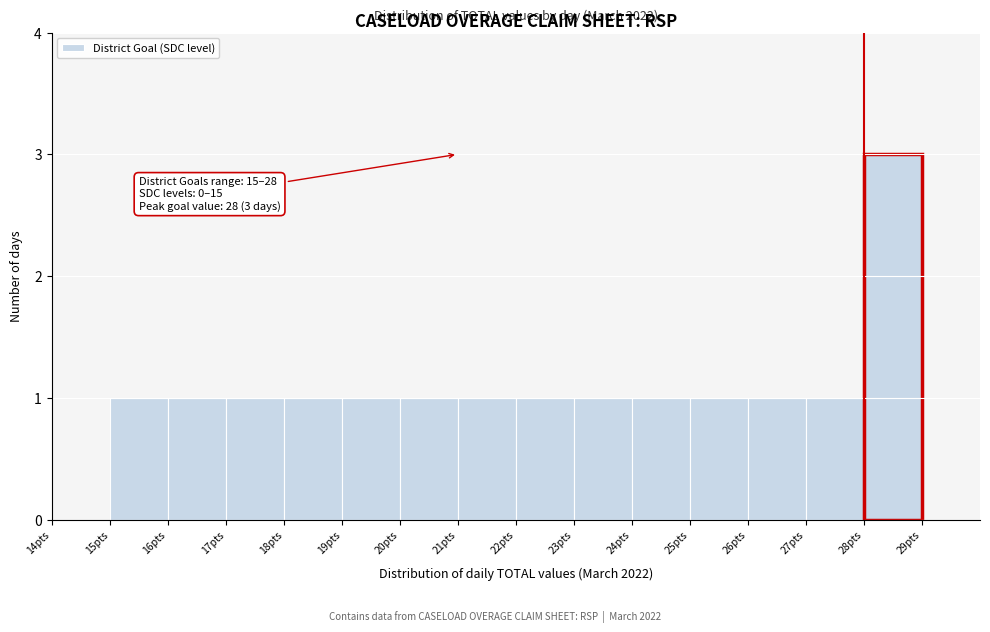

Which range on the x-axis has the tallest bar?

28 to 29